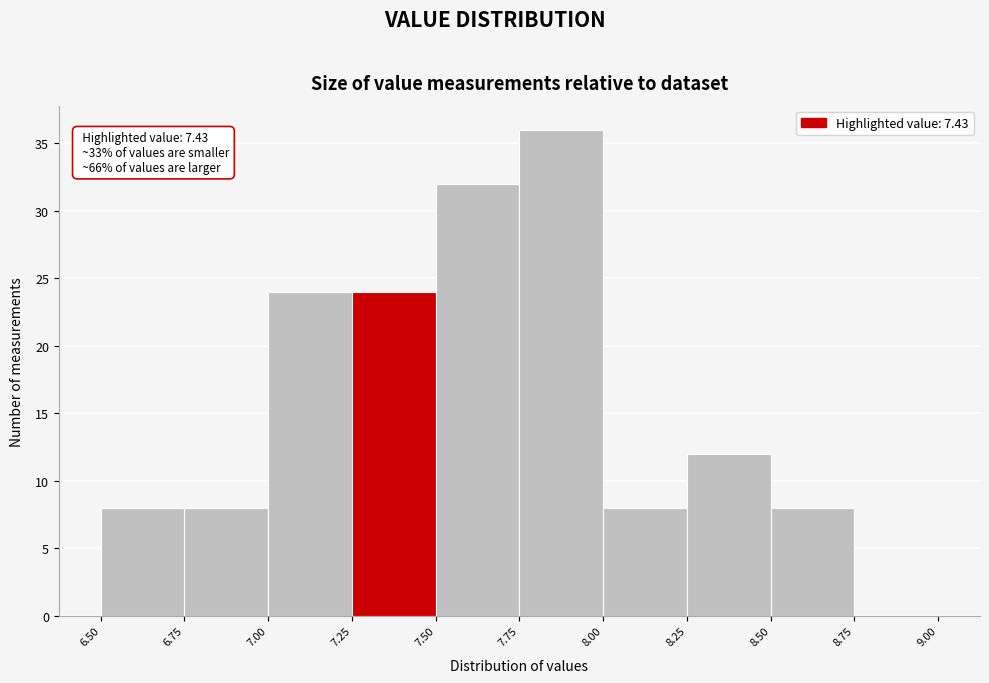

Over which range of the x-axis is the bar tallest?

7.75 to 8.00